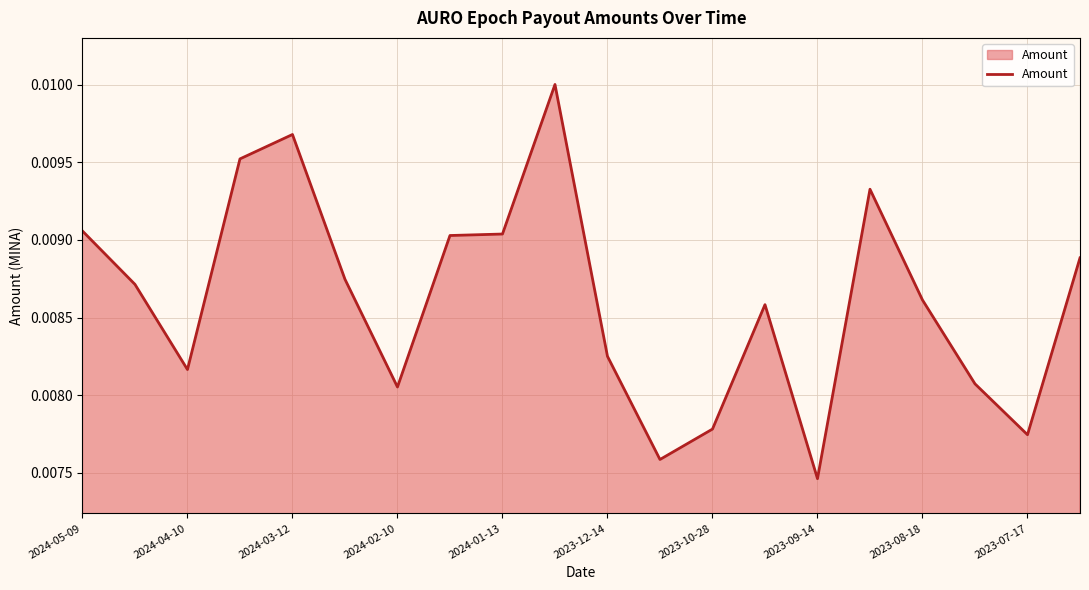

Does the chart have visible grid lines?

Yes